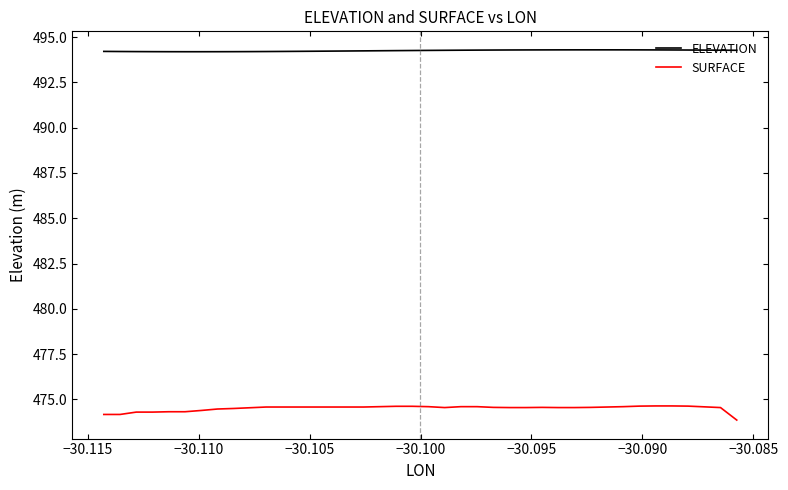

True or false: ELEVATION and SURFACE intersect in this chart.

False